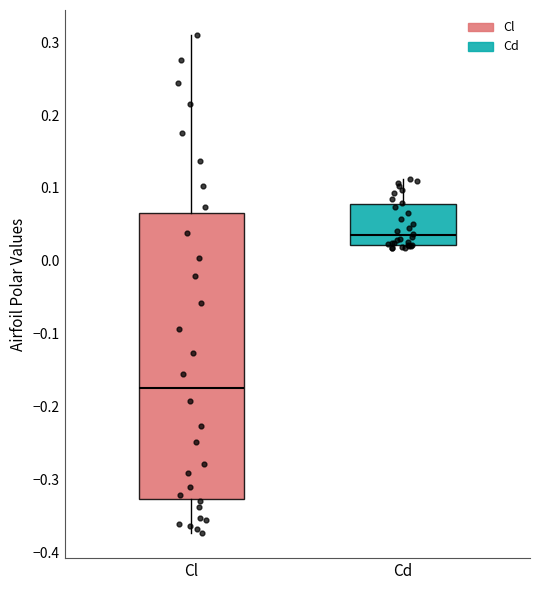

Comparing the boxes themselves (not the whiskers), which one is the tallest?

Cl